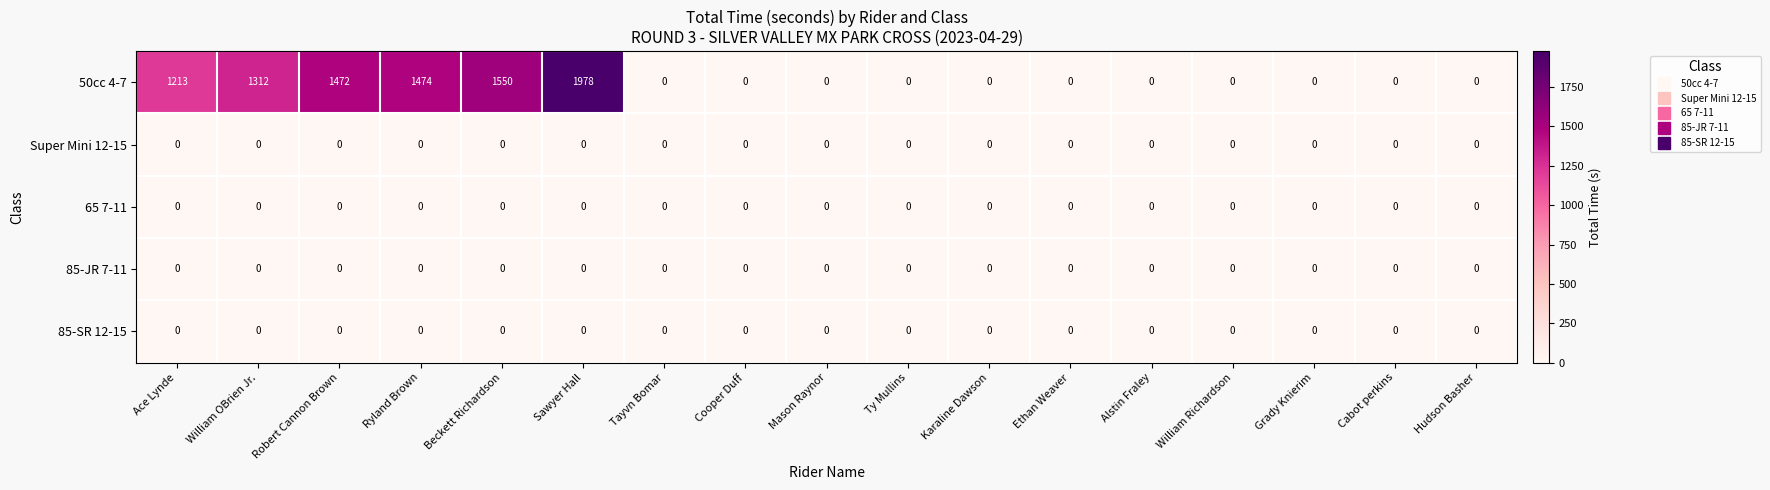

Which series has the largest total across all categories?

50cc 4-7